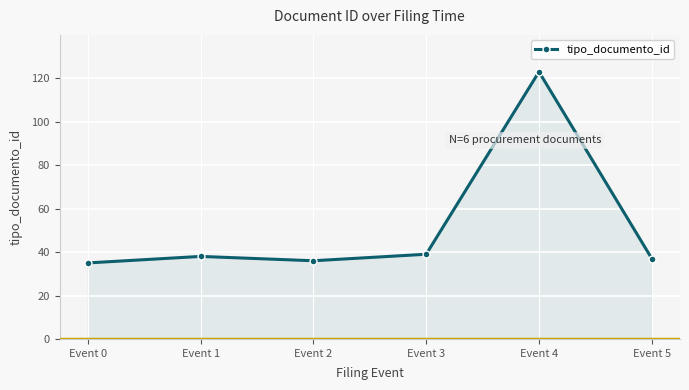

Read the value at Event 1.

38